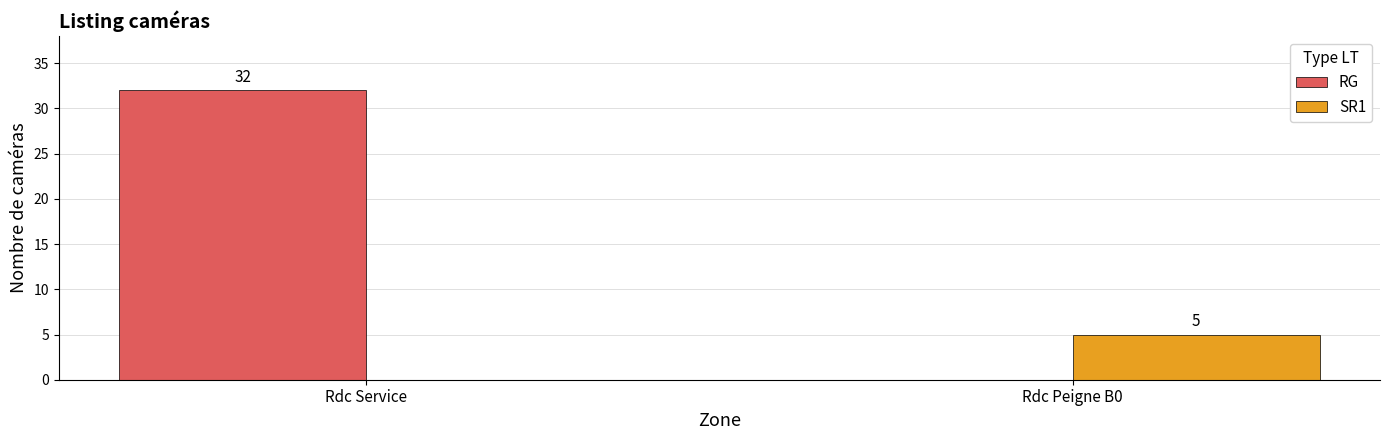

At which category is the sum across all series the highest?

Rdc Service